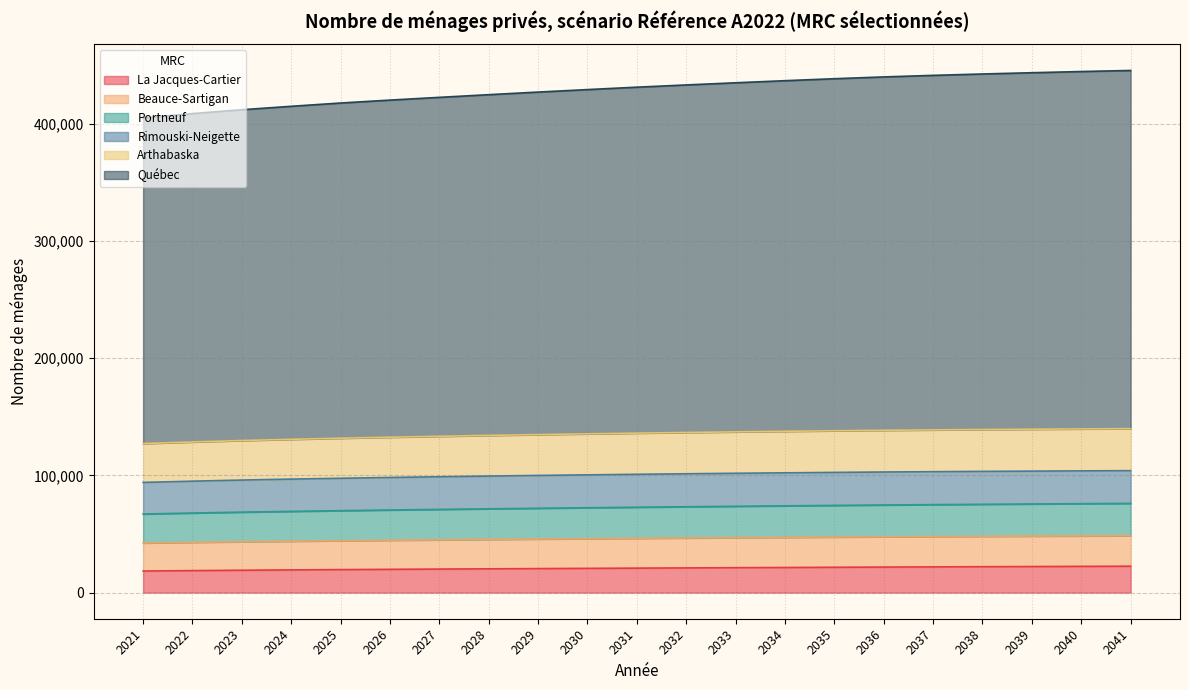

True or false: La Jacques-Cartier has more than 0 interior local peaks.

False